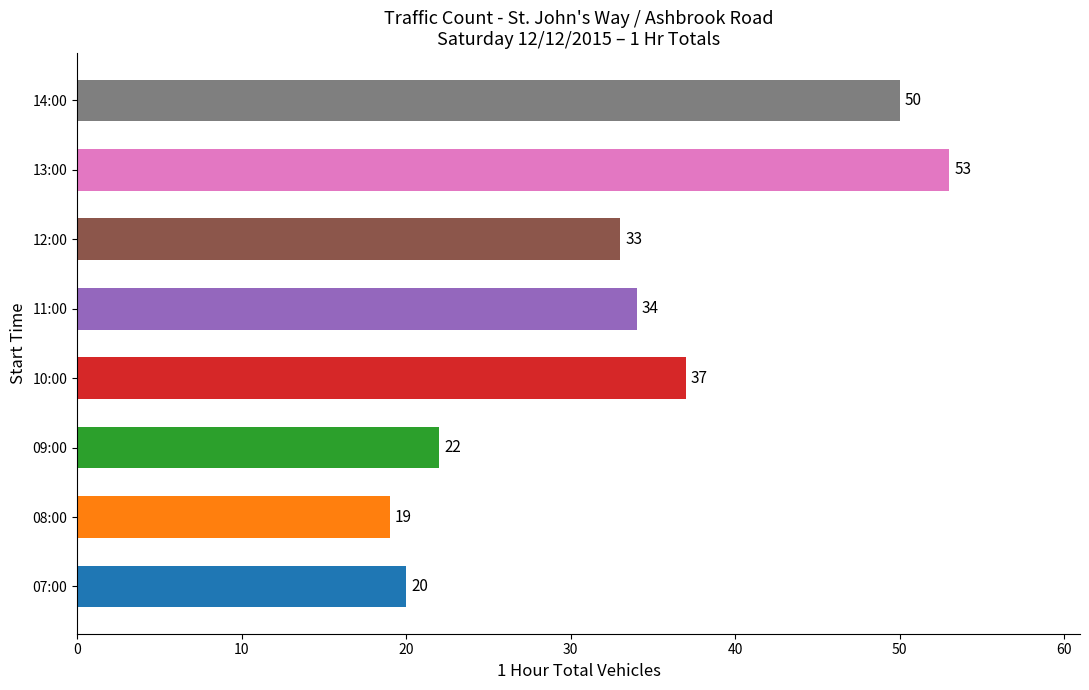

Rank the categories by value from lowest to highest.

08:00, 07:00, 09:00, 12:00, 11:00, 10:00, 14:00, 13:00